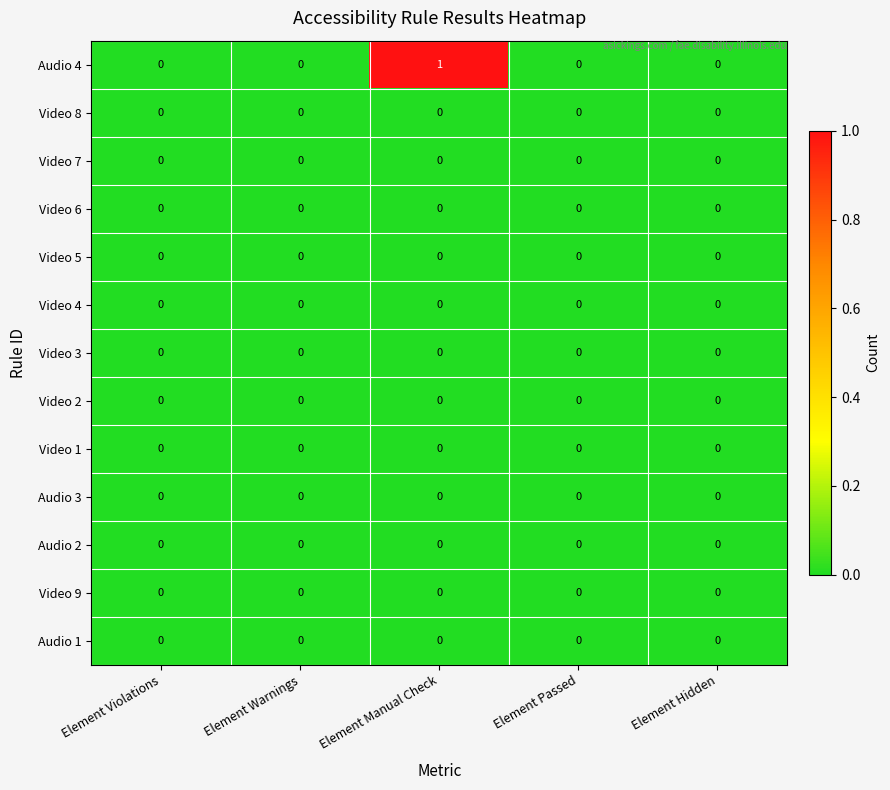

The Video 3 series shows 0 at Element Manual Check. True or false?

True